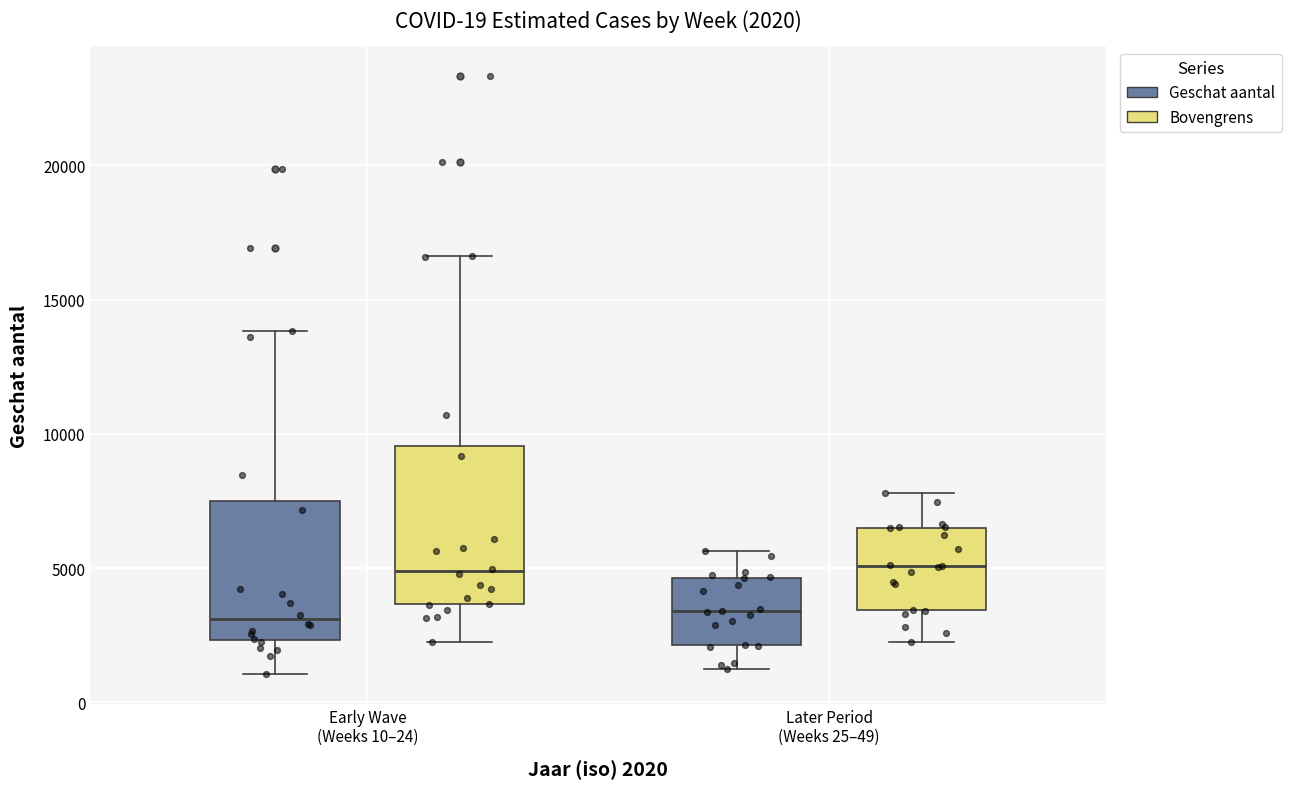

Which box is the tallest, from its lower edge to its upper edge?

Early Wave (Weeks 10–24) (Bovengrens)